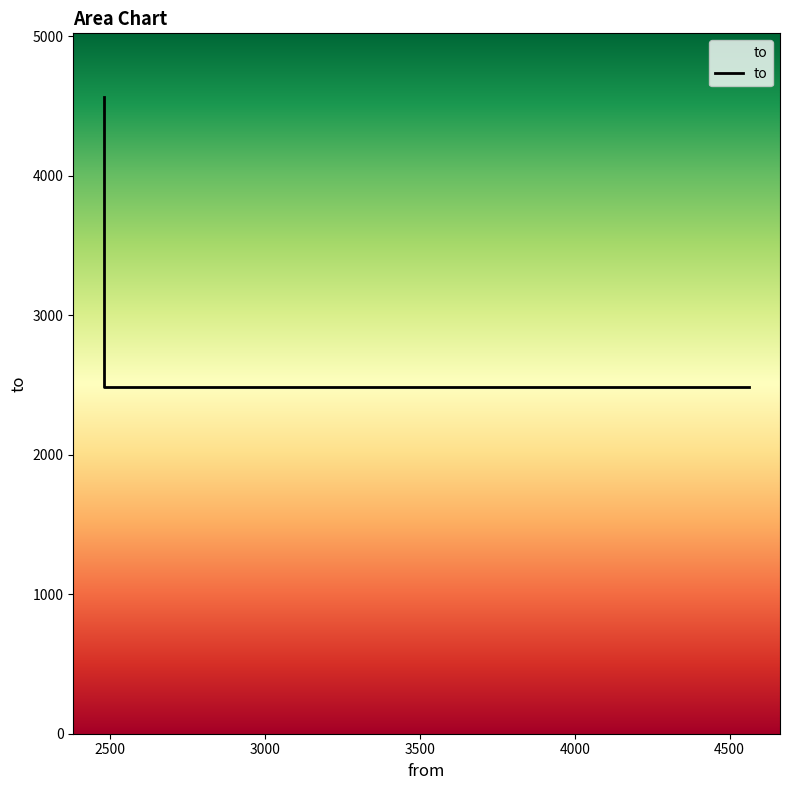

List the labels in order of value, smallest first.

4563, 2480, 2480